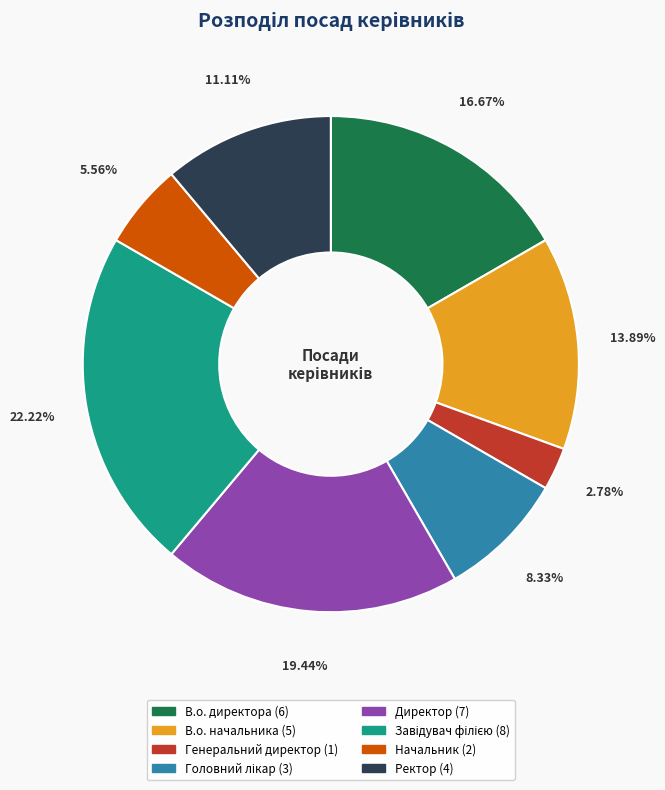

True or false: Директор accounts for 19% of the total.

True